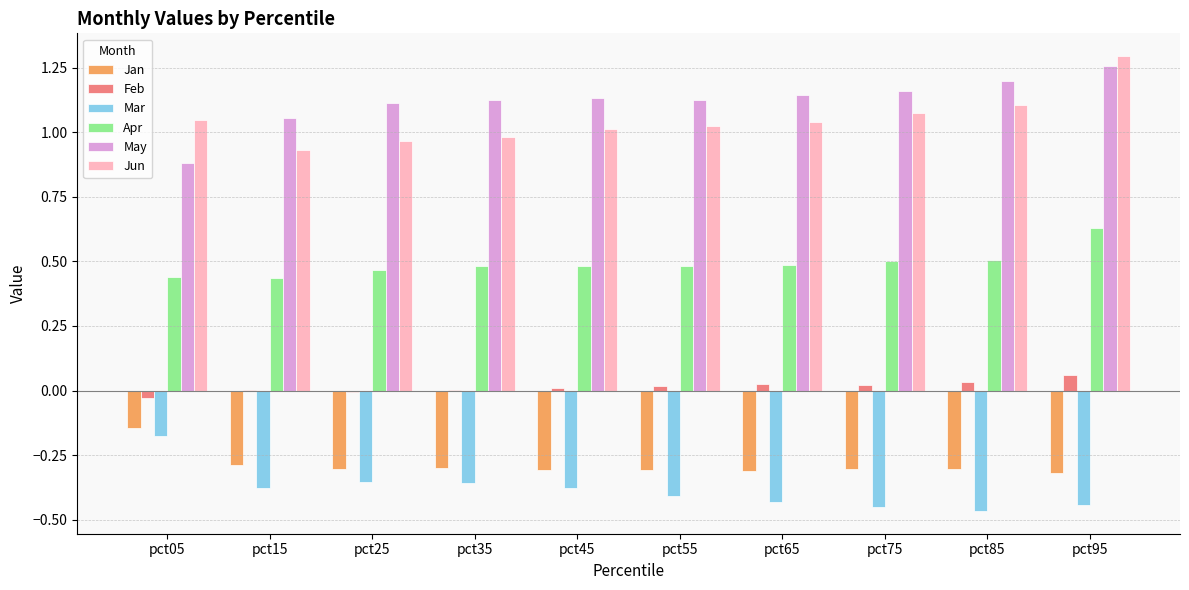

At which label does Mar reach its peak?

pct05